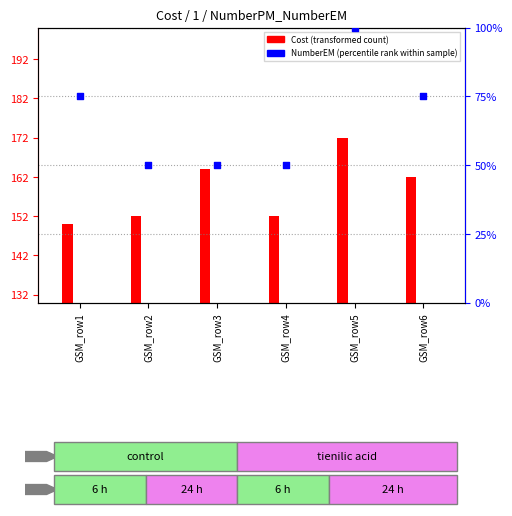

At how many categories does at least one series exceed 138?

6